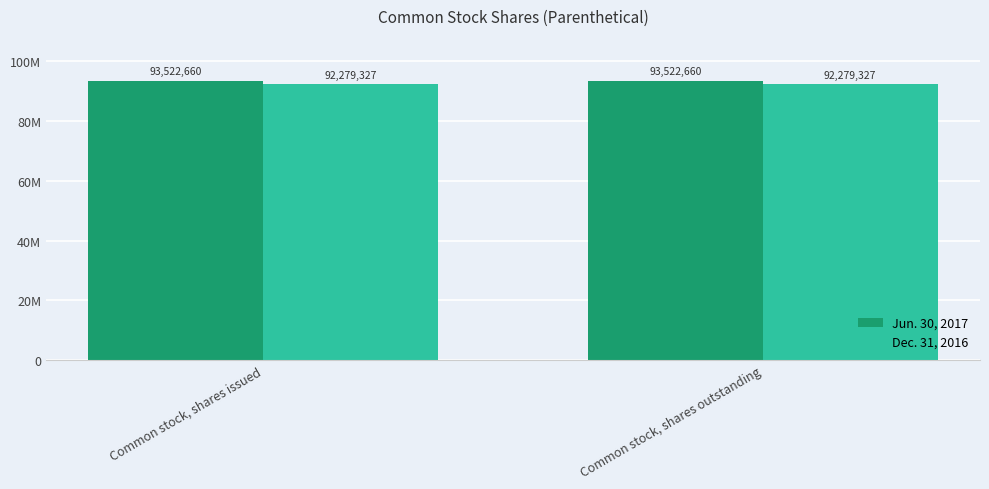

What are all the series names shown in the legend?

Jun. 30, 2017, Dec. 31, 2016